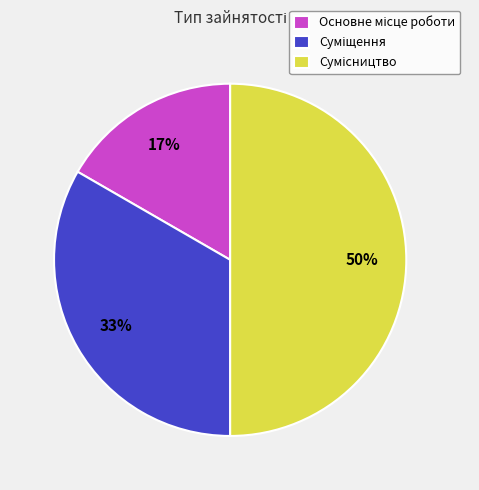

To the nearest percent, what is the difference between the largest and smallest slice percentages?

33%